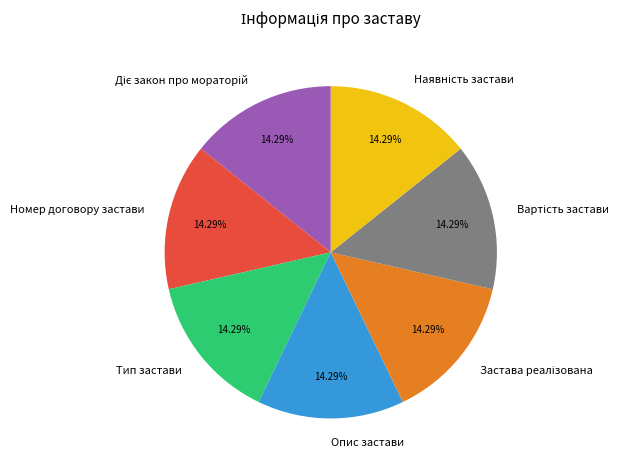

Does any single category account for the majority?

No